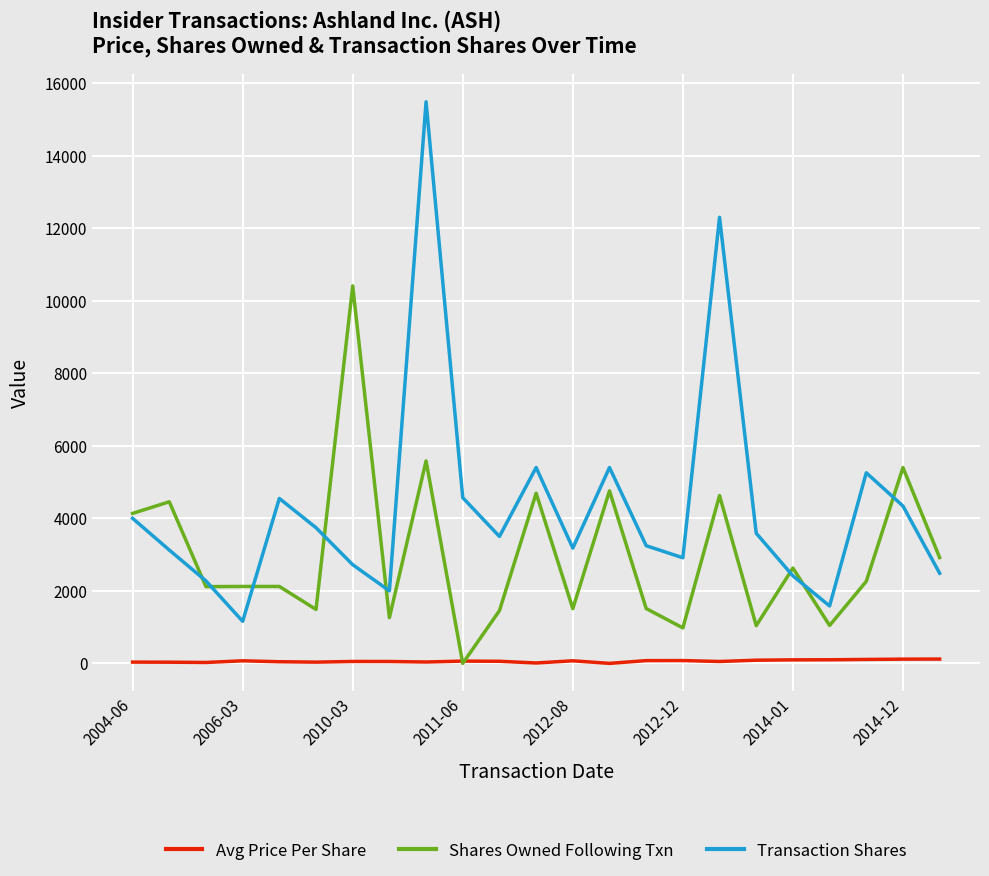

List the series in order of their overall mean, highest first.

Transaction Shares, Shares Owned Following Txn, Avg Price Per Share